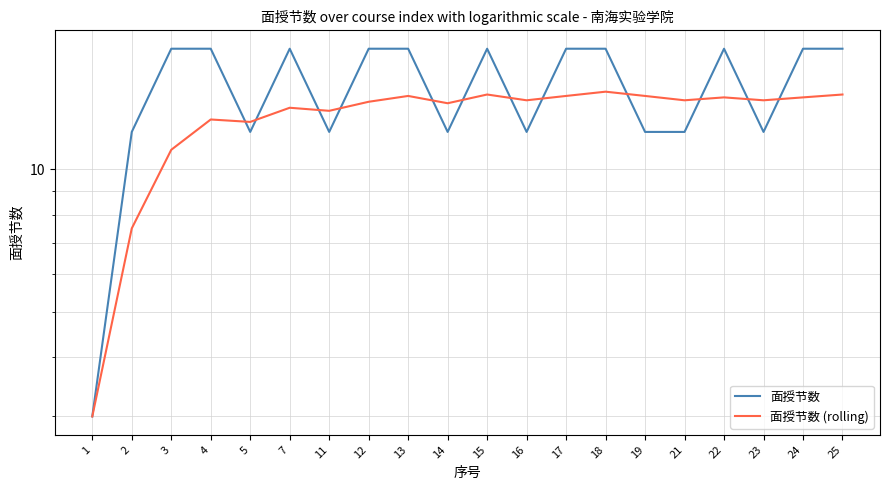

Where is 面授节数 nearest to the value 10?

2